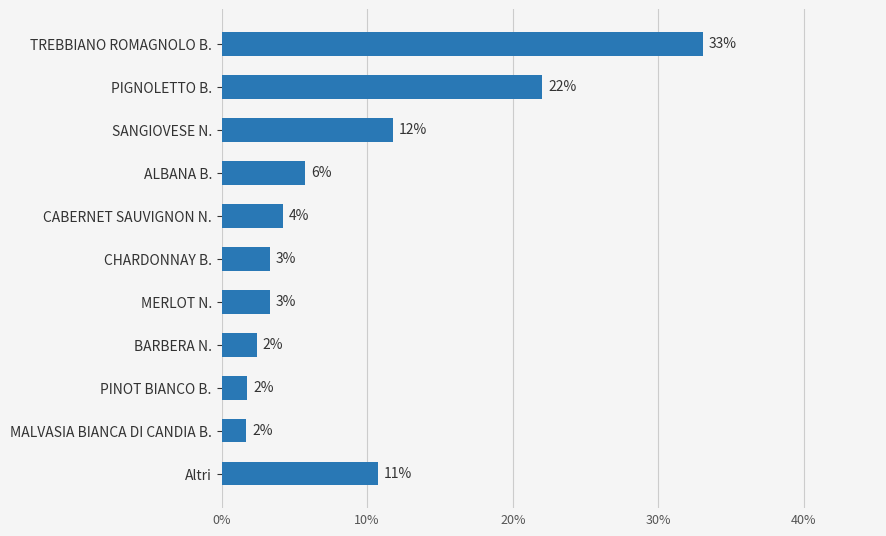

What is the difference between the second highest and minimum values?

20.3